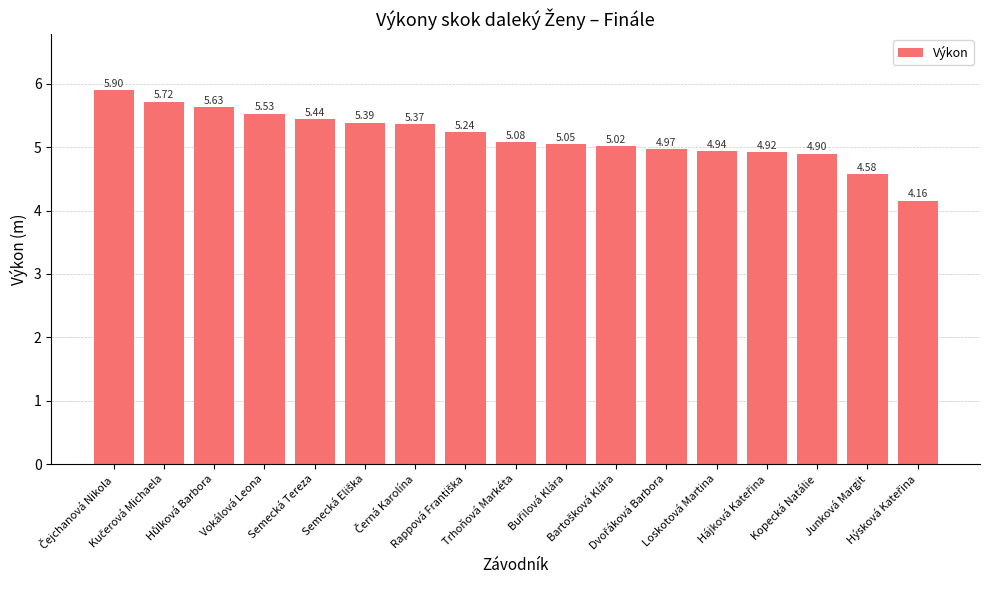

What is the difference between the second highest and second lowest values?

1.1